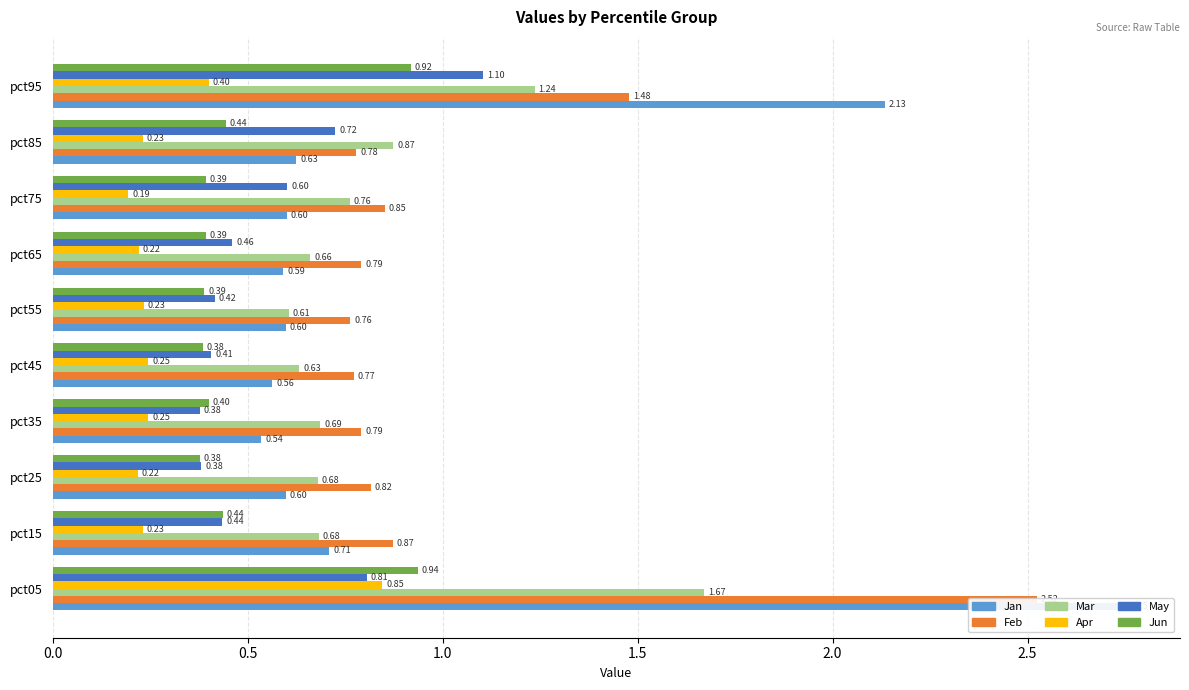

At how many categories does at least one series exceed 0?

10